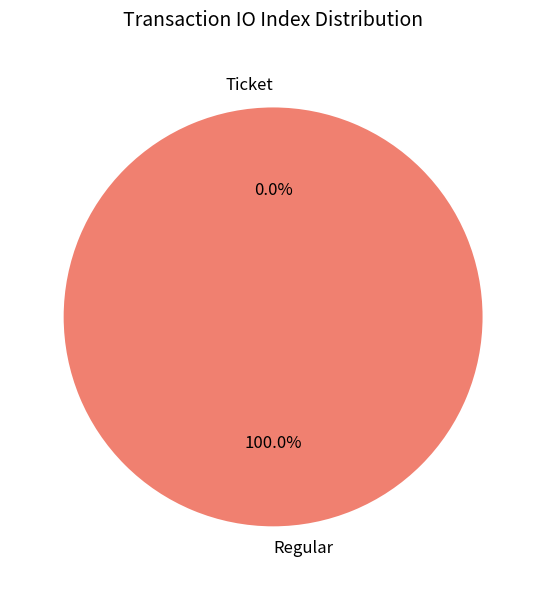

Count the number of slices in the pie.

2